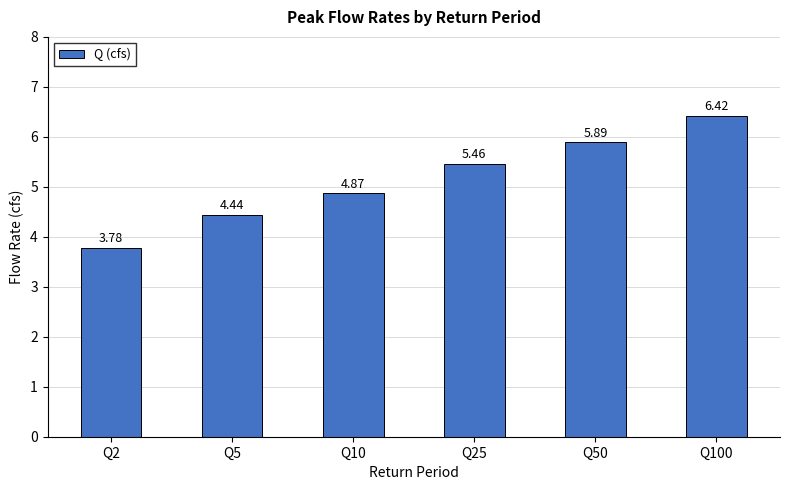

Between Q10 and Q50, which is larger?

Q50